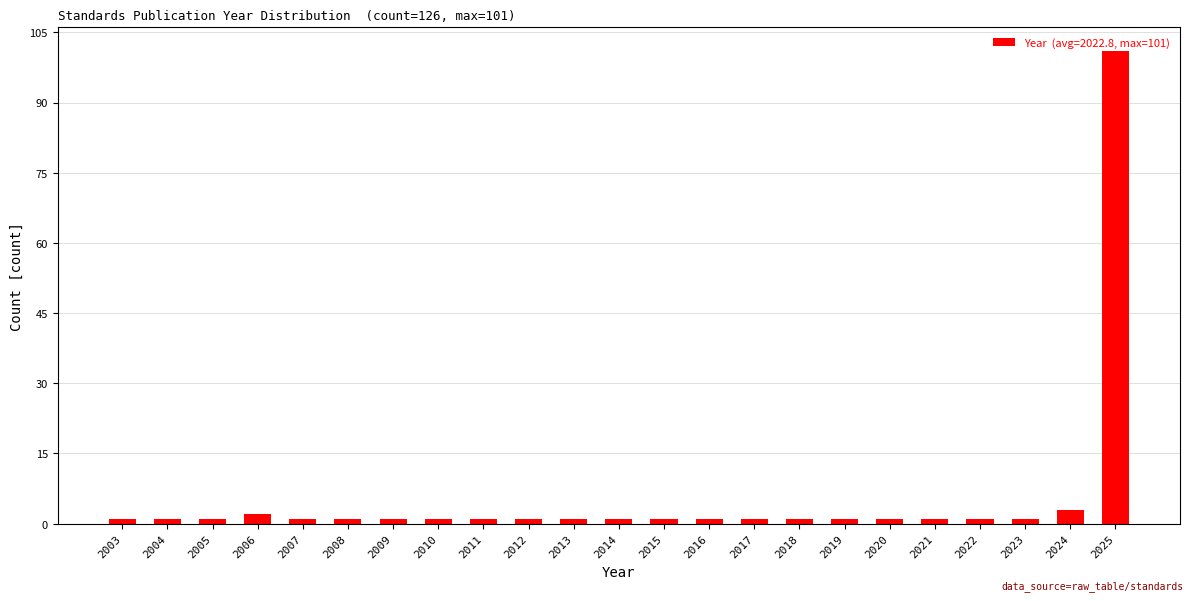

What is the difference between the maximum and minimum values?

100